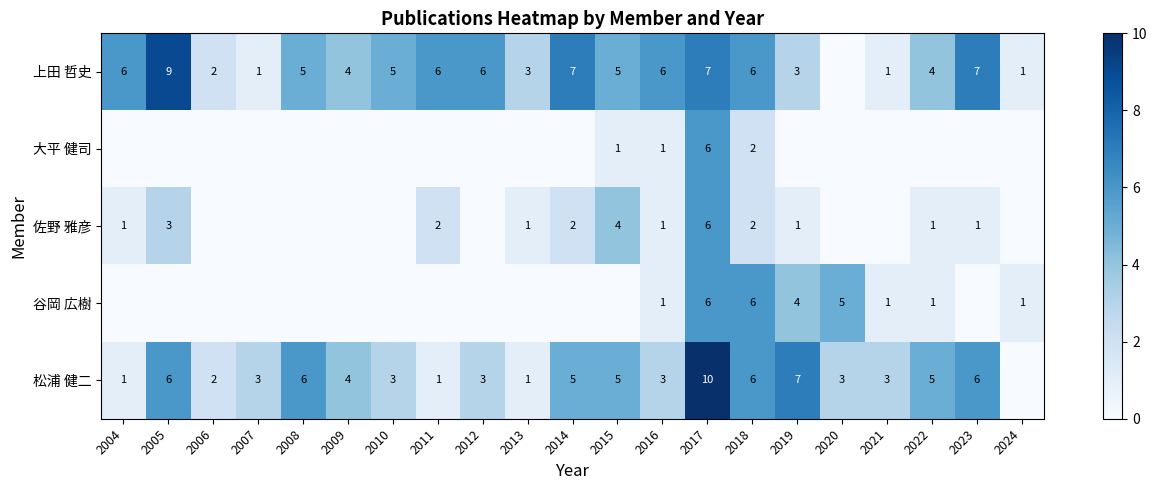

What is the sum of the 松浦 健二 values at 2010 and 2008?

9